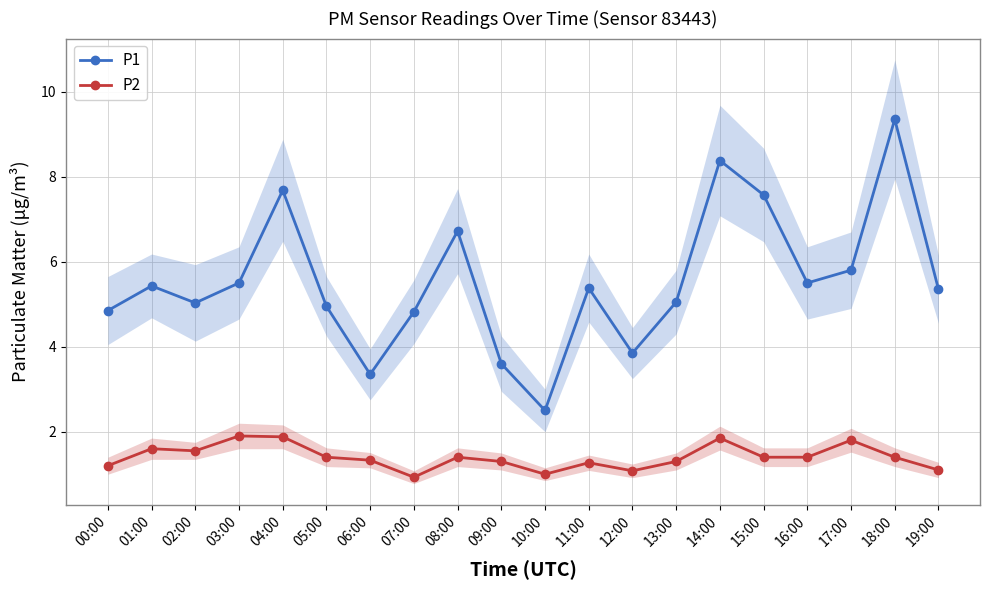

Does the chart display data point markers on the line(s)?

Yes